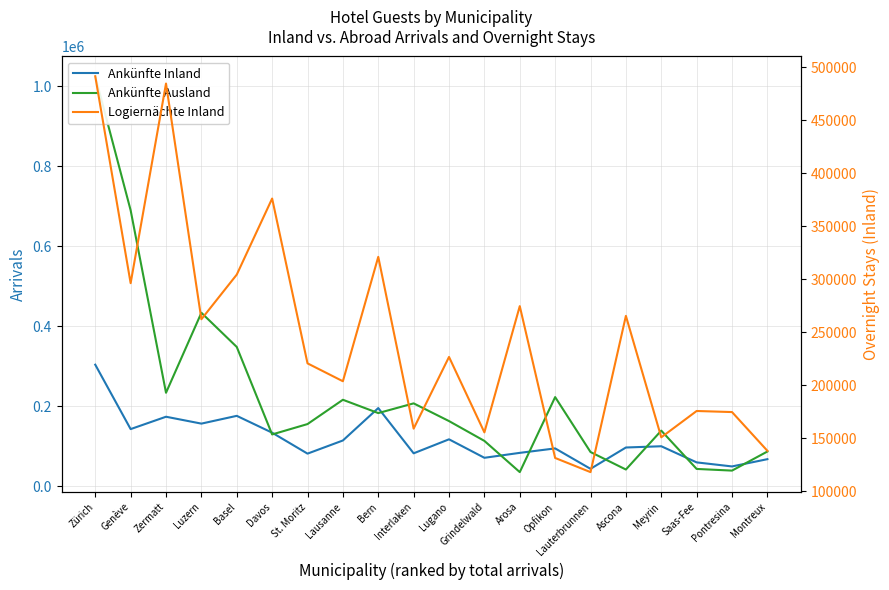

Between Bern and Meyrin, which series saw the biggest shift?

Logiernächte Inland